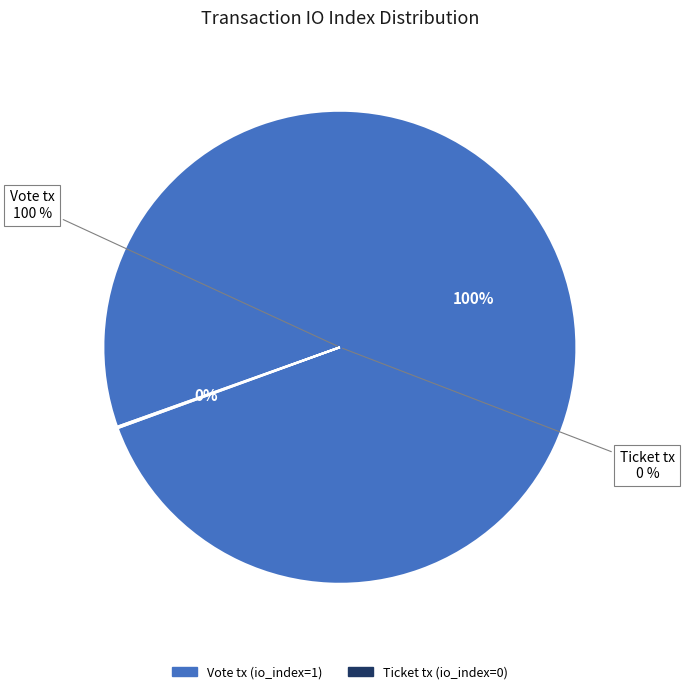

To the nearest percent, what percentage of the pie is Vote tx?

100%